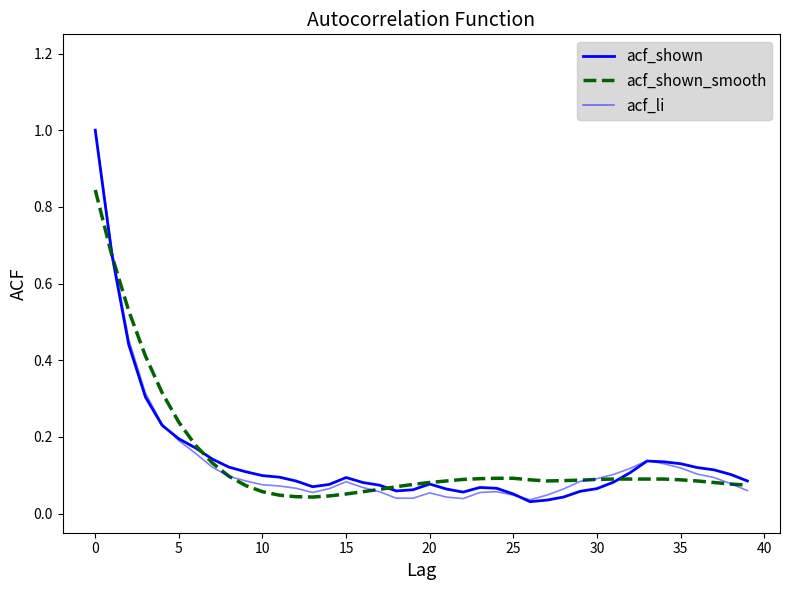

What is the difference between the second highest and second lowest values in the acf_shown_smooth series?

0.6